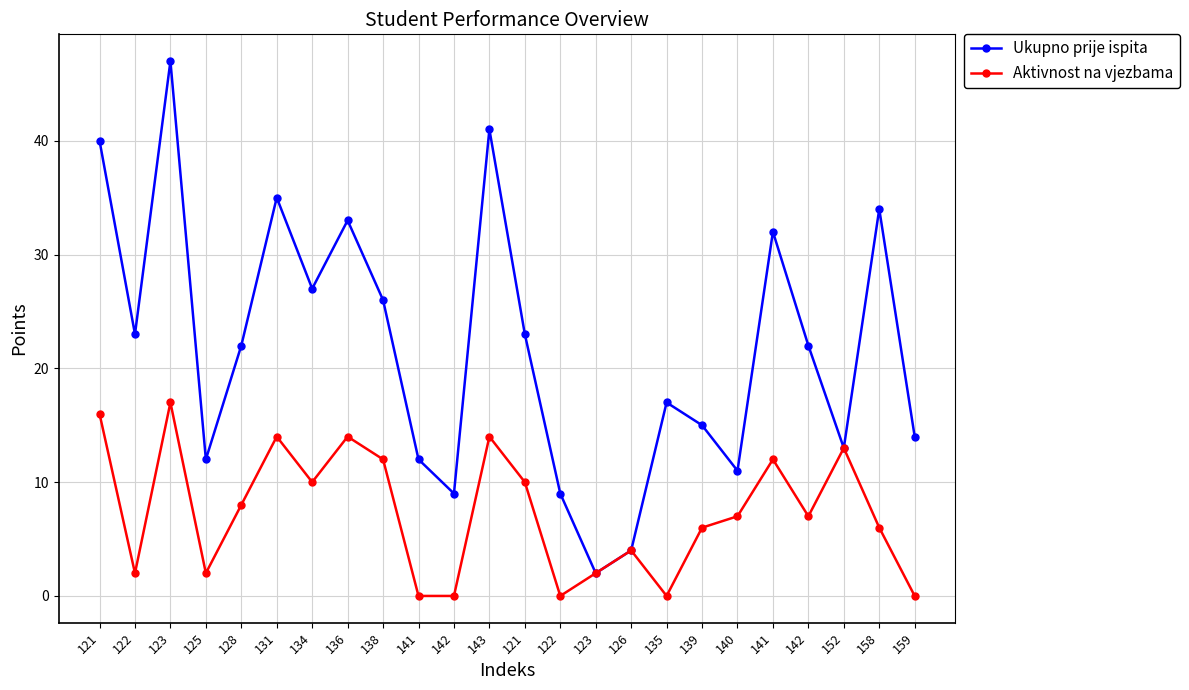

True or false: Aktivnost na vjezbama and Ukupno prije ispita intersect in this chart.

False